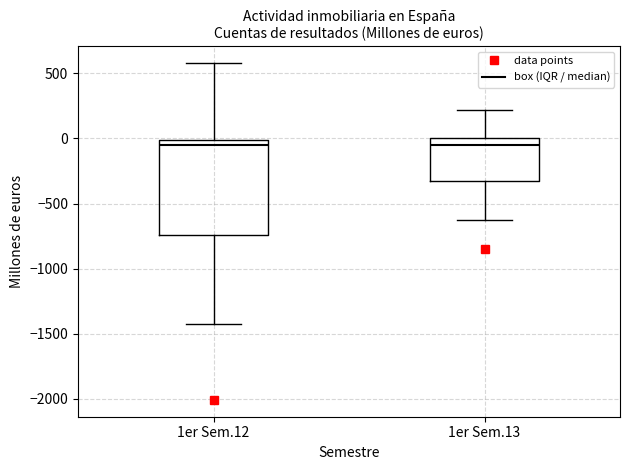

Which box is the tallest, from its lower edge to its upper edge?

1er Sem.12